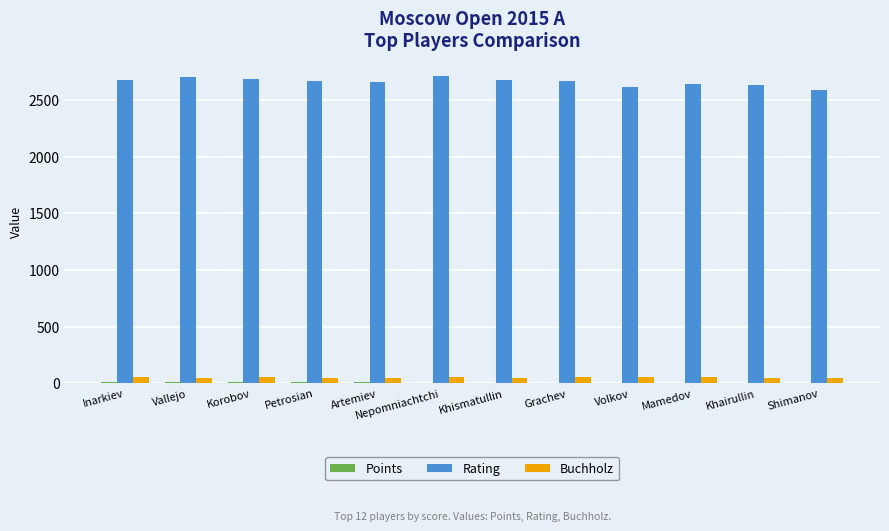

Is it true that Rating equals 4767.0 at Korobov?

False